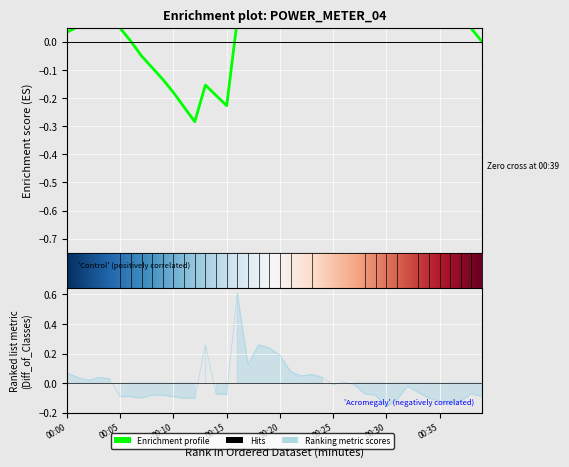

The value at 00:09 is -0.1. True or false?

True